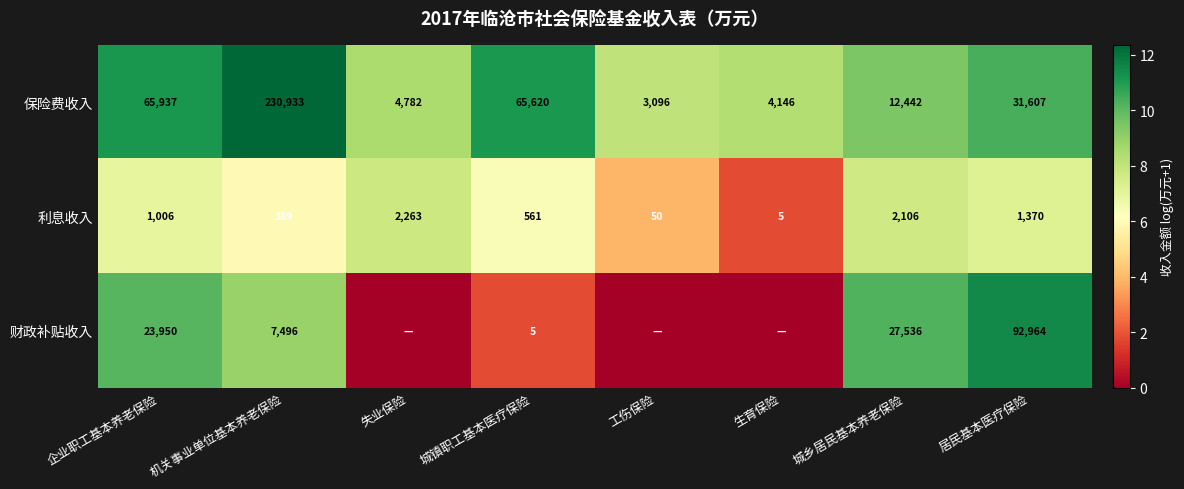

What is the approximate value of 保险费收入 at 生育保险, to the nearest 10?

4150